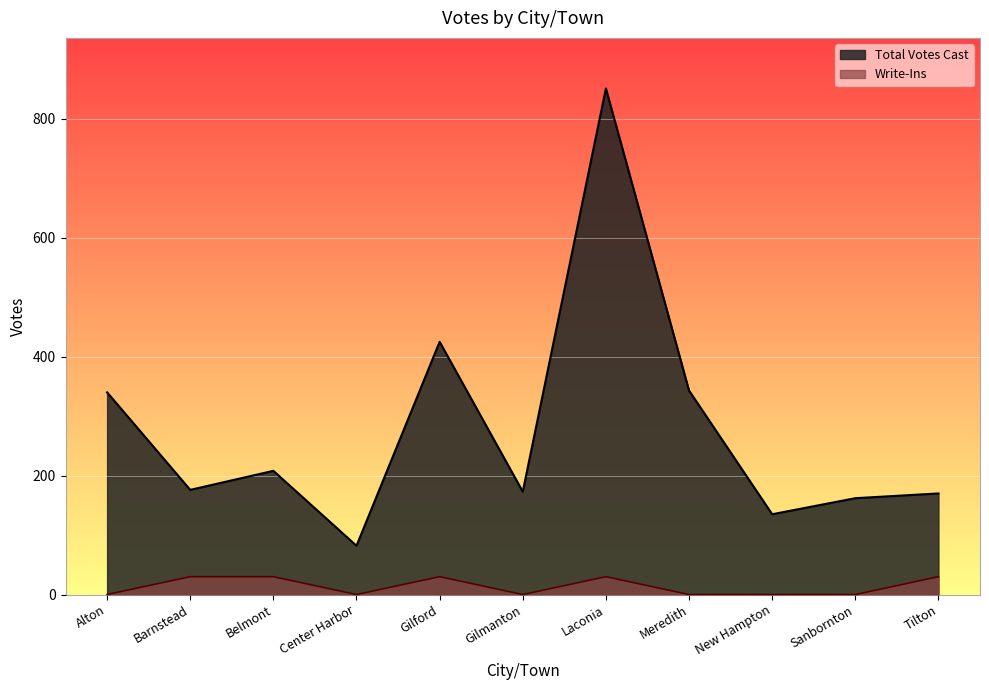

What is the total value across all series at Gilford?

455